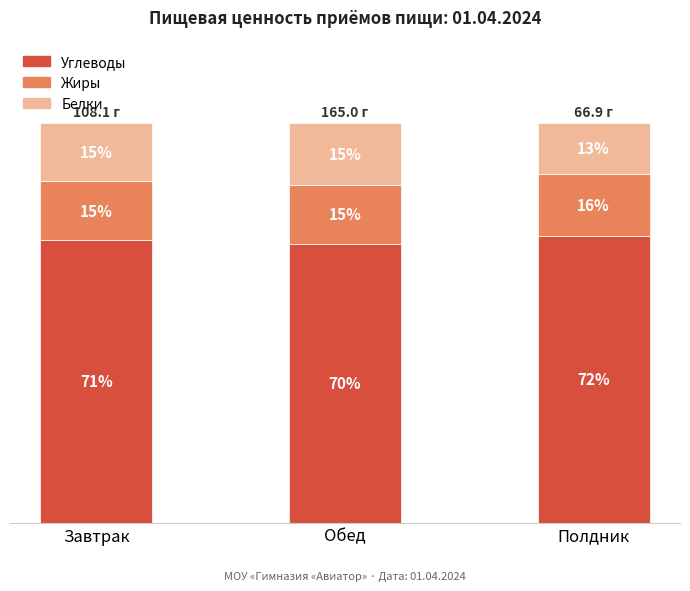

Are the bars grouped side by side (vs. stacked)?

No